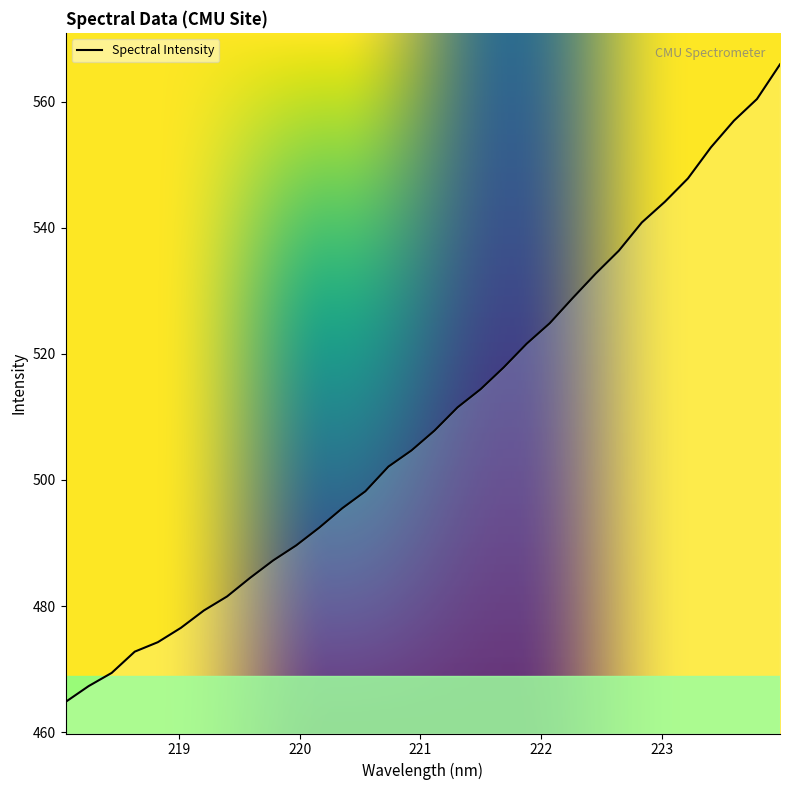

Reading left to right, list all the values displayed in this chart.

464.8	467.3	469.4	472.8	474.3	476.6	479.3	481.5	484.5	487.2	489.6	492.4	495.5	498.2	502.1	504.7	507.8	511.5	514.4	517.9	521.6	524.9	528.9	532.8	536.4	540.8	544.1	547.8	552.8	557.0	560.4	565.9